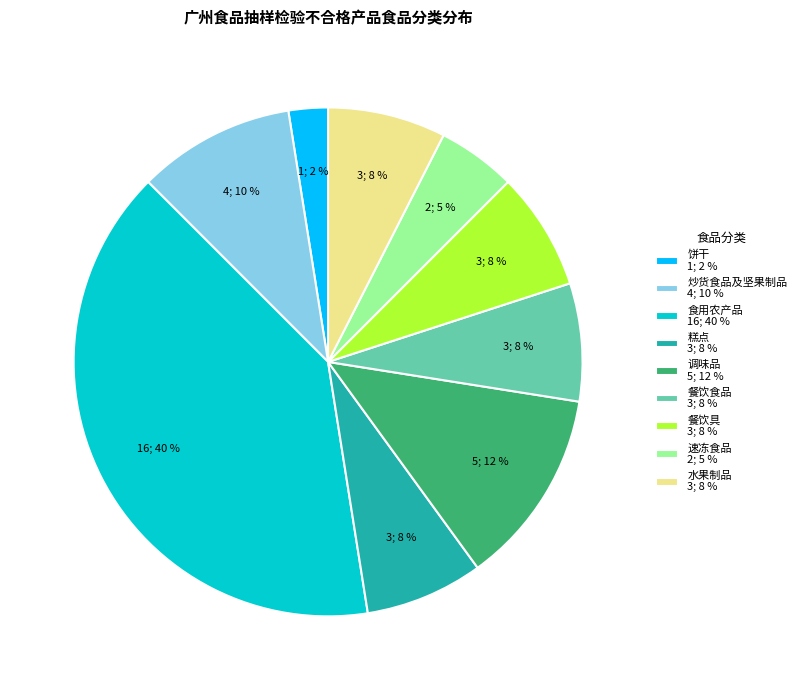

How many segments does this pie chart have?

9